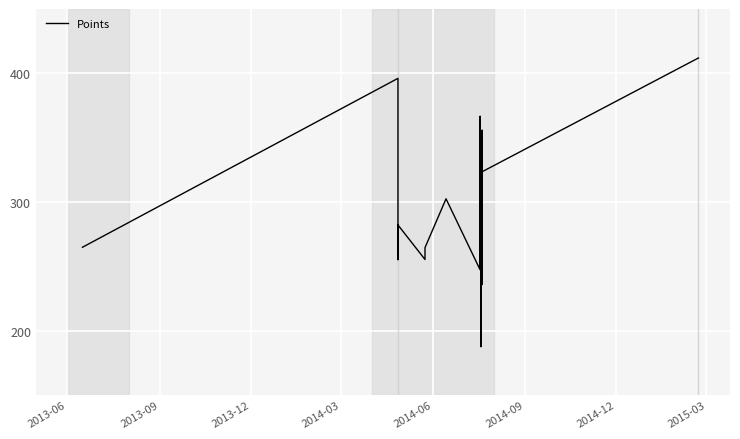

What is the average value?

285.6